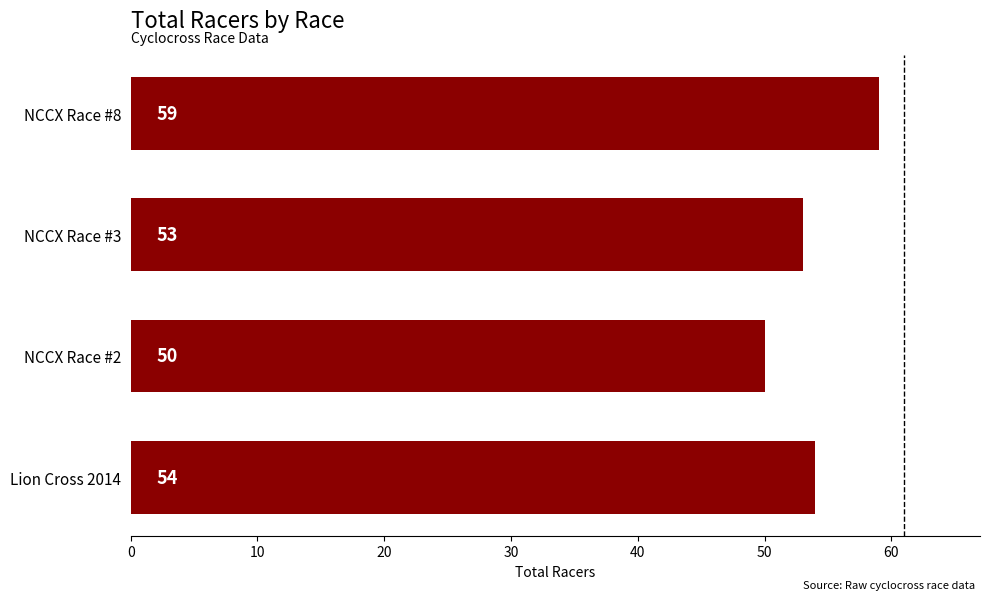

Where is the data nearest to the value 54?

Lion Cross 2014